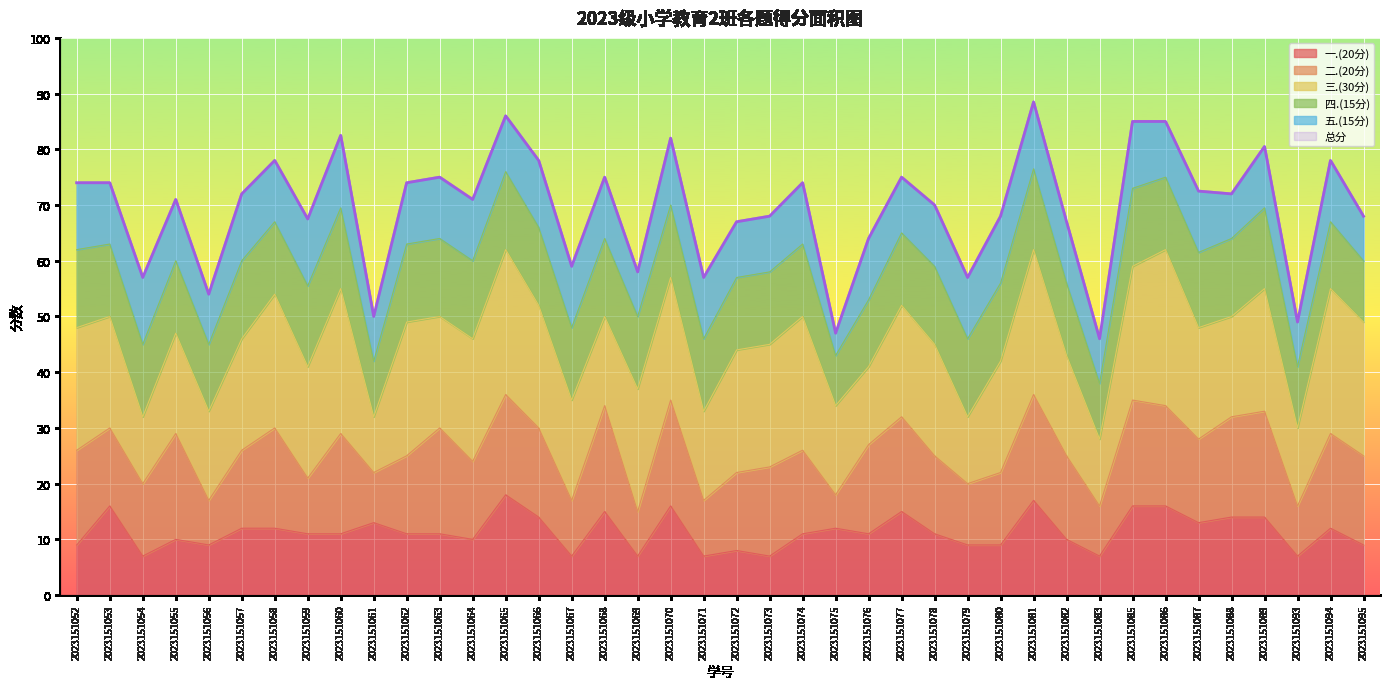

At how many categories does at least one series exceed 61?

30